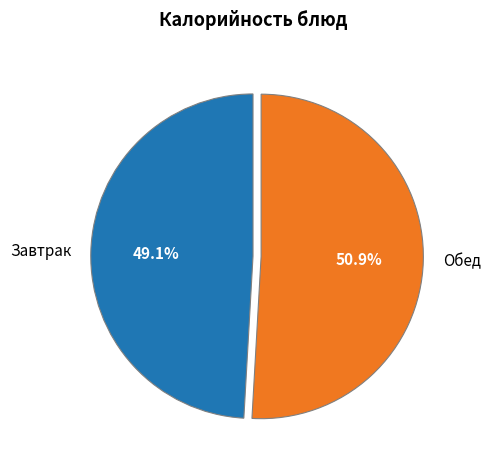

To the nearest percent, what is the difference between the largest and smallest slice percentages?

2%